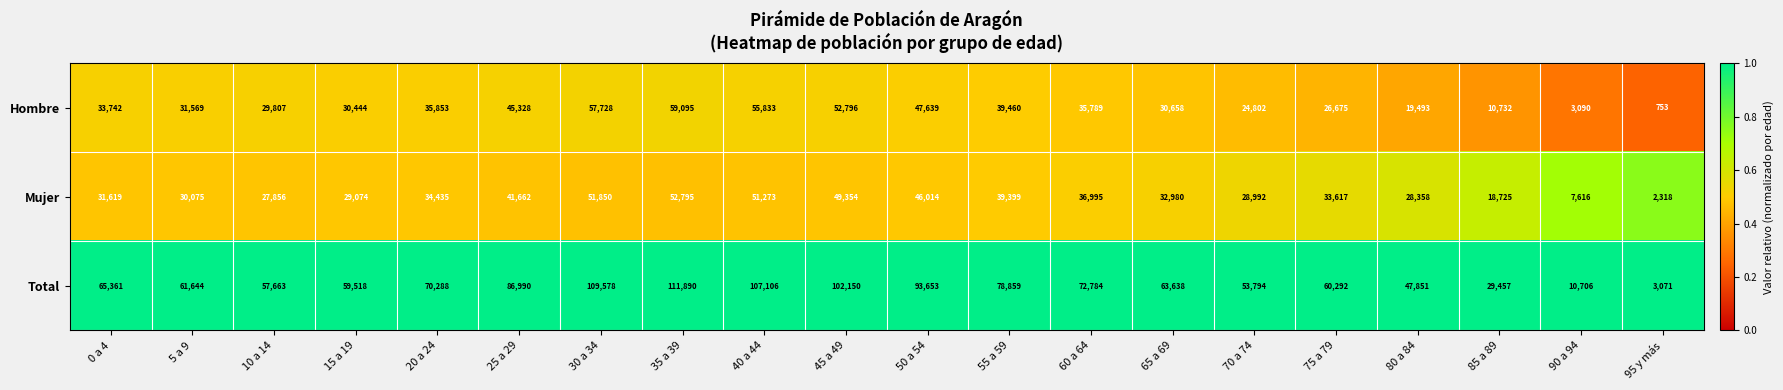

What is the sum of the Hombre values at 60 a 64 and 35 a 39?

94884